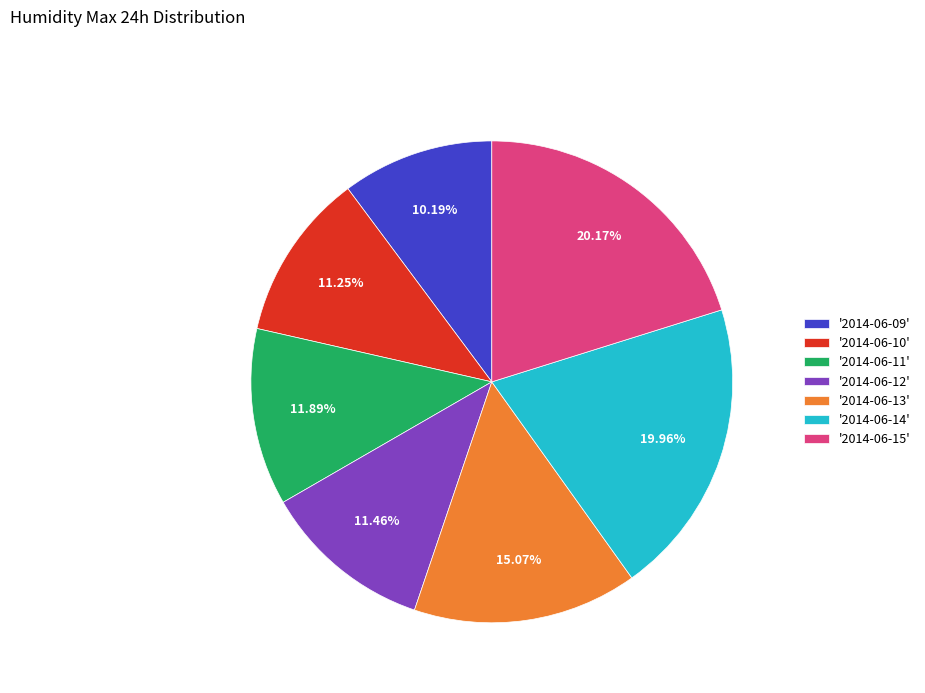

Is the sum of '2014-06-15' and '2014-06-10' greater than half?

No